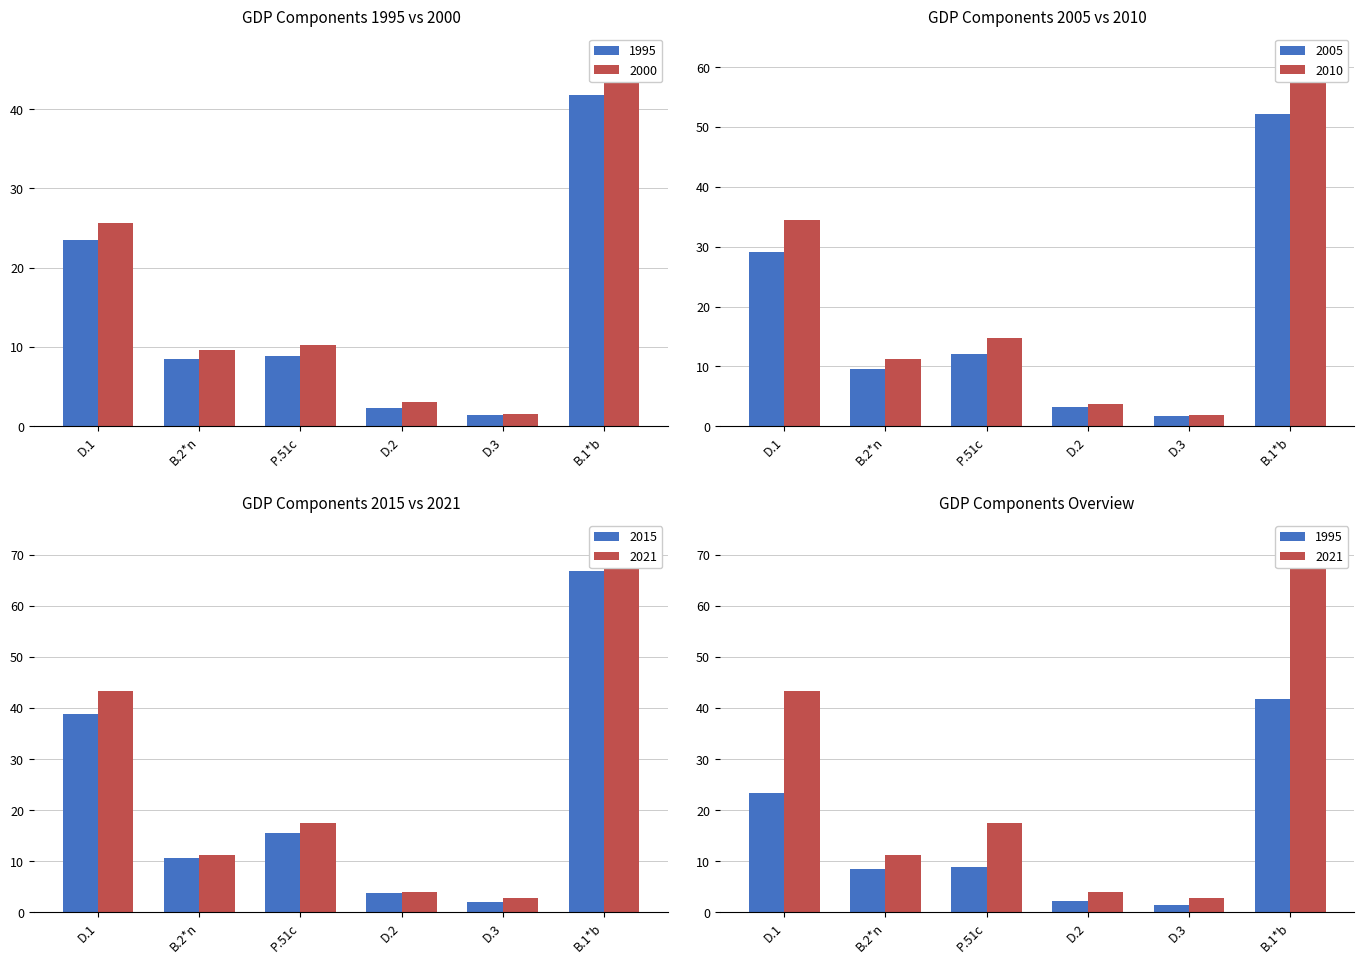

Is the value of 2005 at B.2*n greater than the value of 2010 at D.1?

No